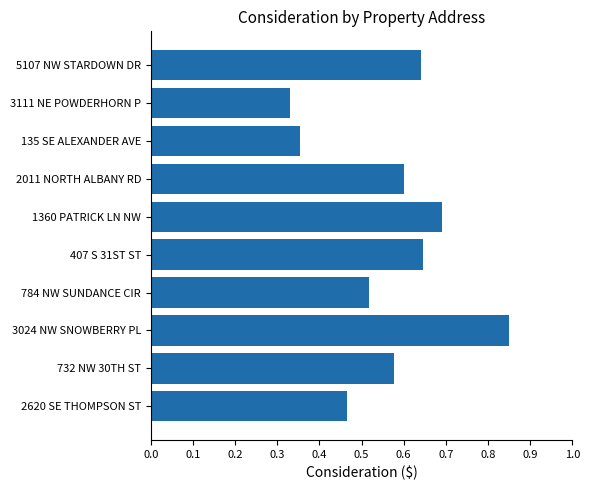

Is it true that the value at 3024 NW SNOWBERRY PL is 1.4?

False